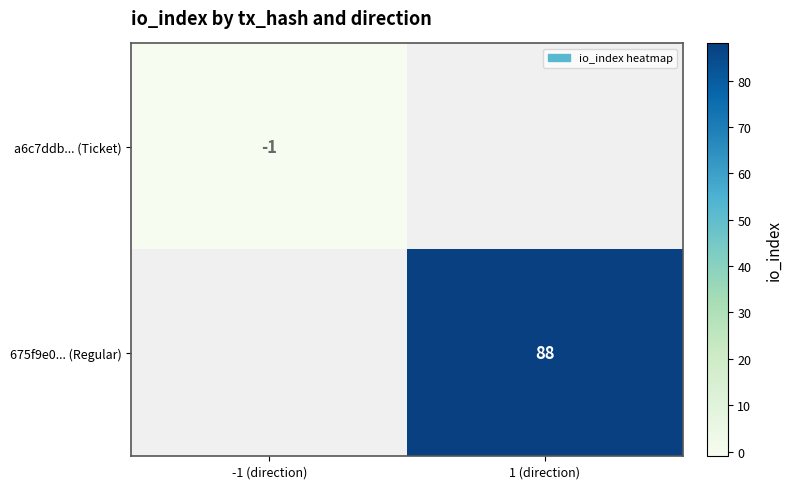

How many categories are shown in the chart?

2